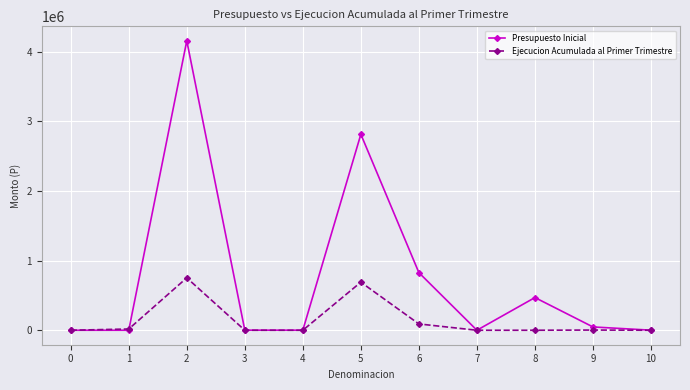

What is the sum of all Presupuesto Inicial values?

8318702